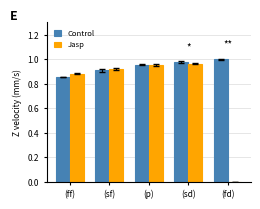

Is the value of Jasp at (sd) greater than the value of Control at (fd)?

No